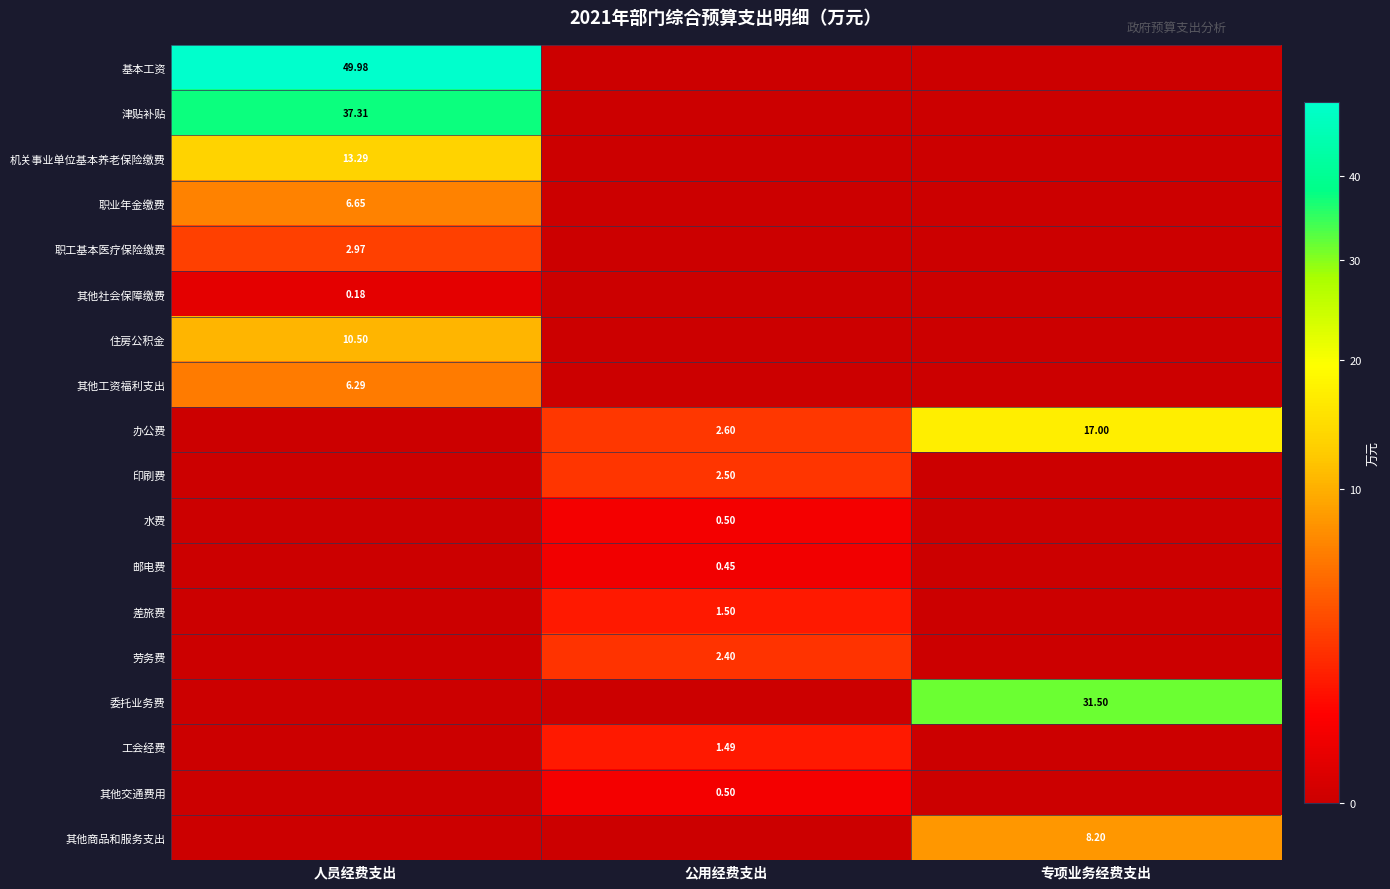

The value of 劳务费 at 人员经费支出 is -1.3. True or false?

False